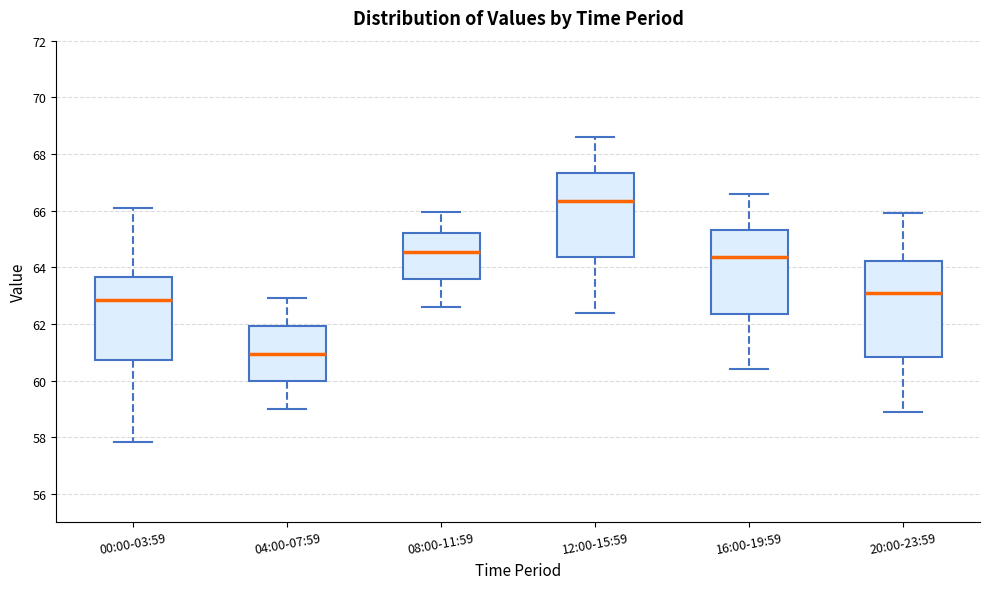

Reading left to right, transcribe this box plot: for each box, give where its median line is, the range the box spans, and where its two whiskers end, as read against the y-axis. The values are not printed on the chart, so give them approximately, as read against the axis.

00:00-03:59: median 62.8, box 60.8 to 63.6, whiskers 57.8 to 66.2
04:00-07:59: median 61.0, box 60.0 to 62.0, whiskers 59.0 to 63.0
08:00-11:59: median 64.6, box 63.6 to 65.2, whiskers 62.6 to 66.0
12:00-15:59: median 66.4, box 64.4 to 67.4, whiskers 62.4 to 68.6
16:00-19:59: median 64.4, box 62.4 to 65.4, whiskers 60.4 to 66.6
20:00-23:59: median 63.2, box 60.8 to 64.2, whiskers 59.0 to 66.0